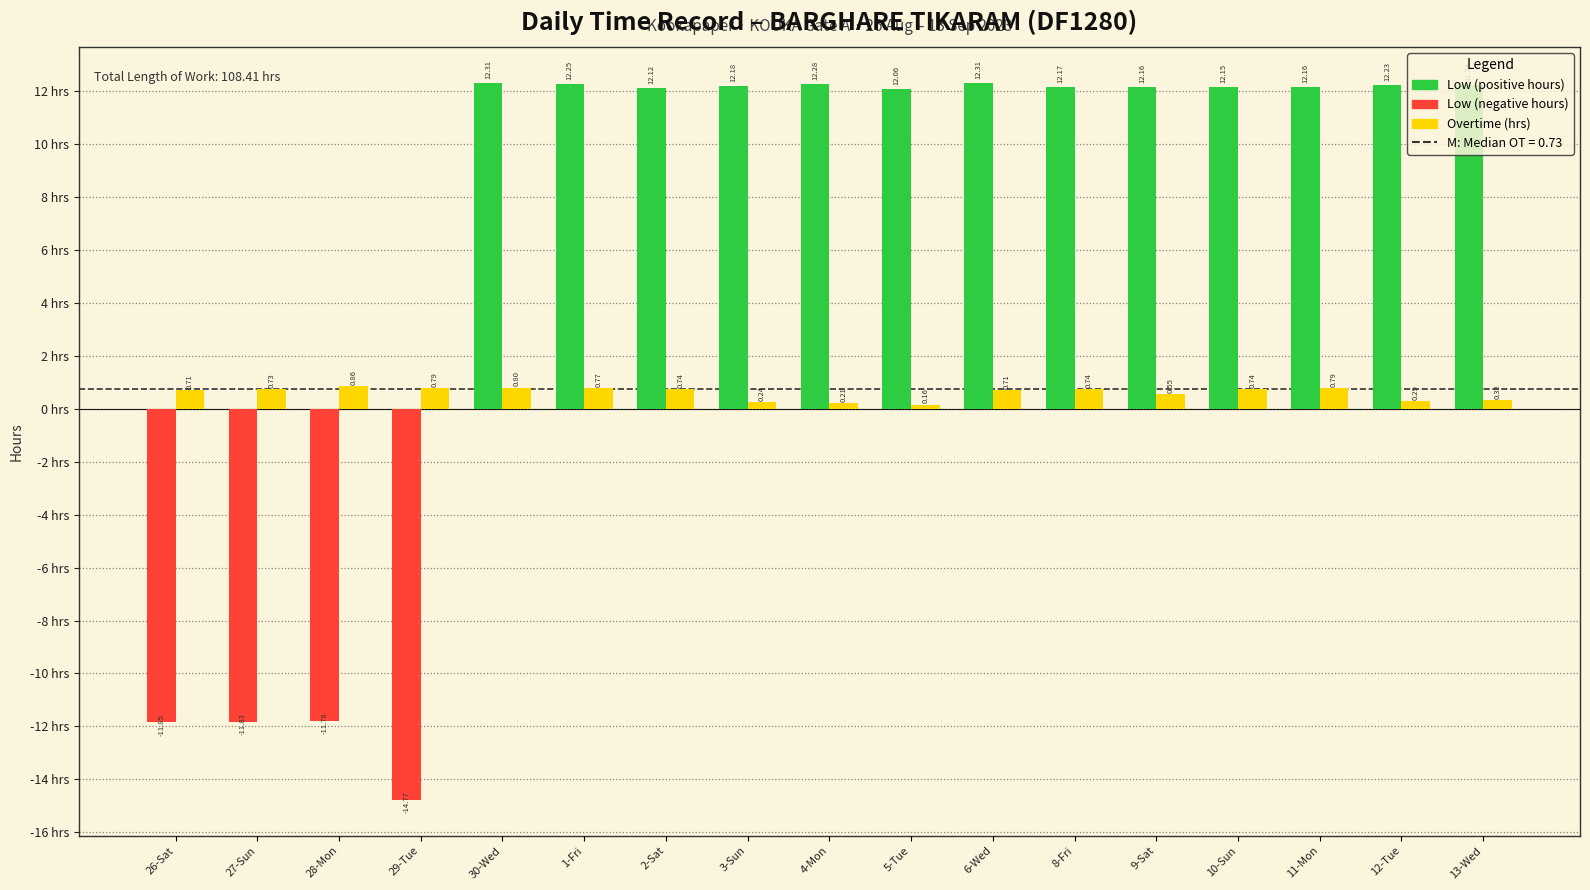

What is the total value across all series at 13-Wed?

12.6